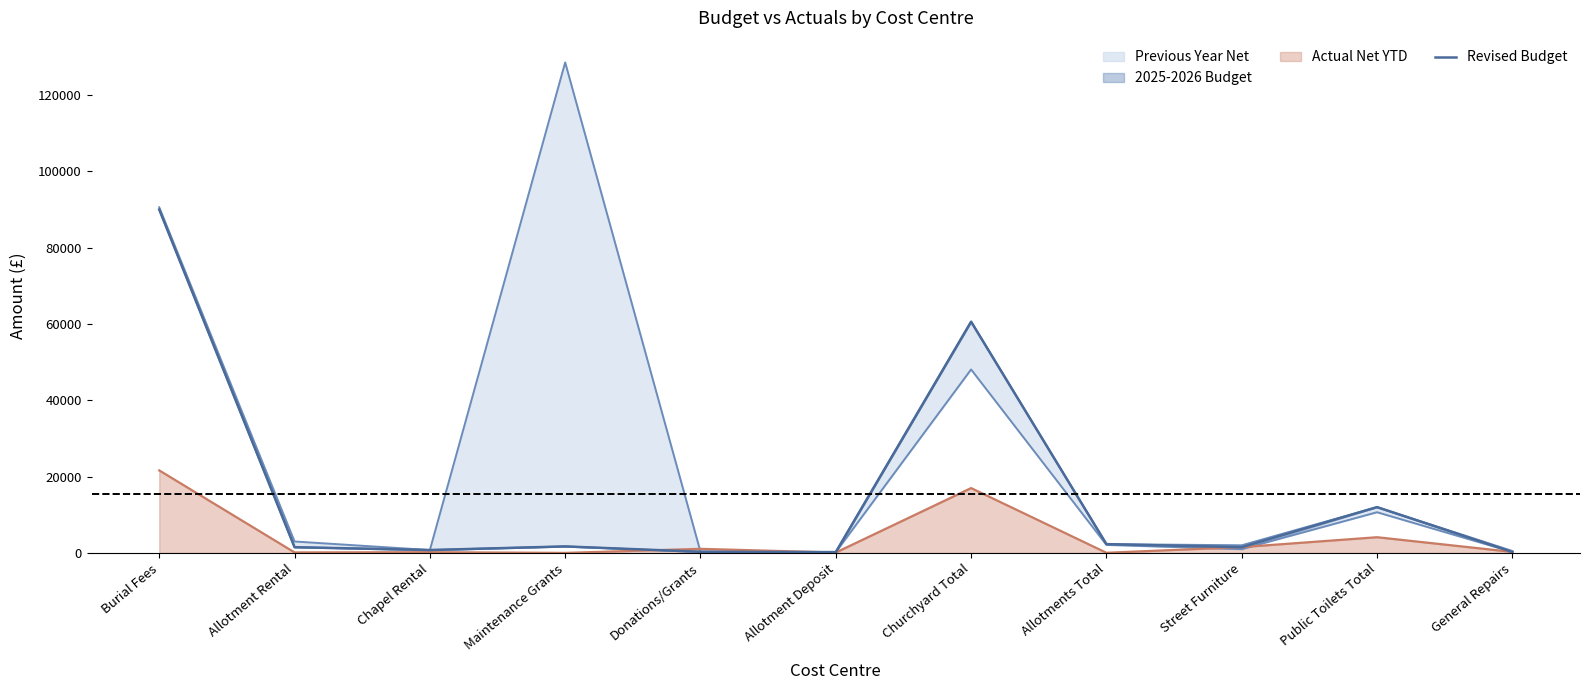

How many values are below 1500?

4